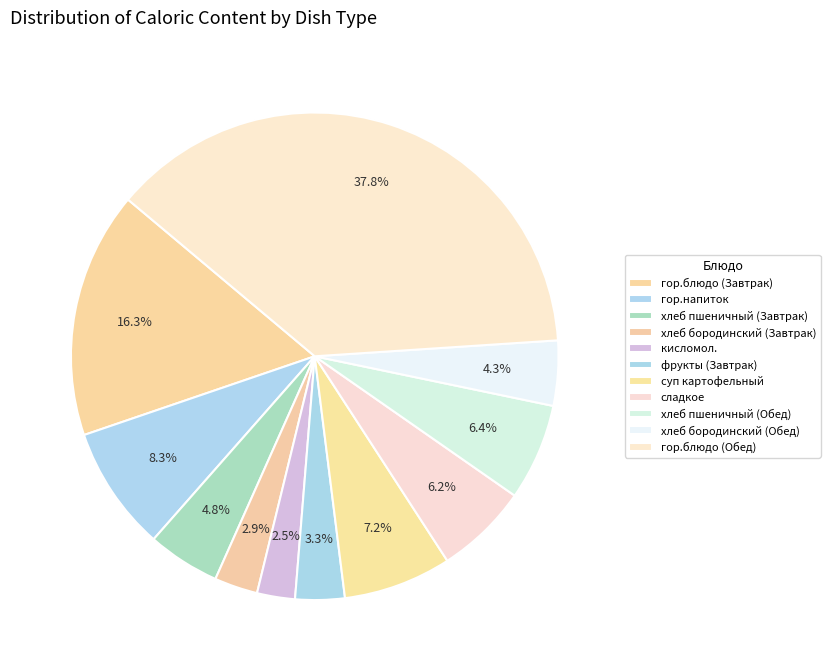

What portion of the pie excludes гор.блюдо (Завтрак)?

83.7%